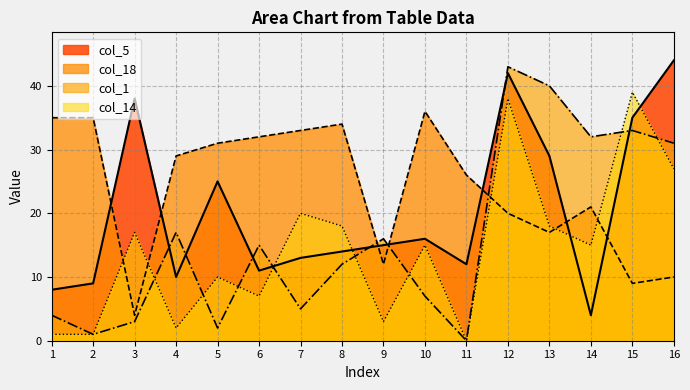

Reading left to right, extract all data points from this chart.

col_5: 8	9	38	10	25	11	13	14	15	16	12	42	29	4	35	44
col_18: 35	35	4	29	31	32	33	34	12	36	26	20	17	21	9	10
col_1: 4	1	3	17	2	15	5	12	16	7	0	43	40	32	33	31
col_14: 1	1	17	2	10	7	20	18	3	15	0	38	18	15	39	27